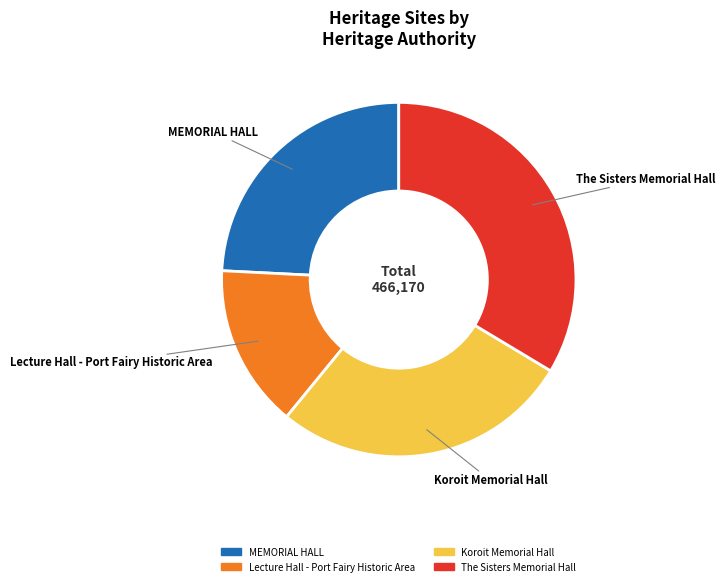

Which category has the biggest portion of the pie?

The Sisters Memorial Hall